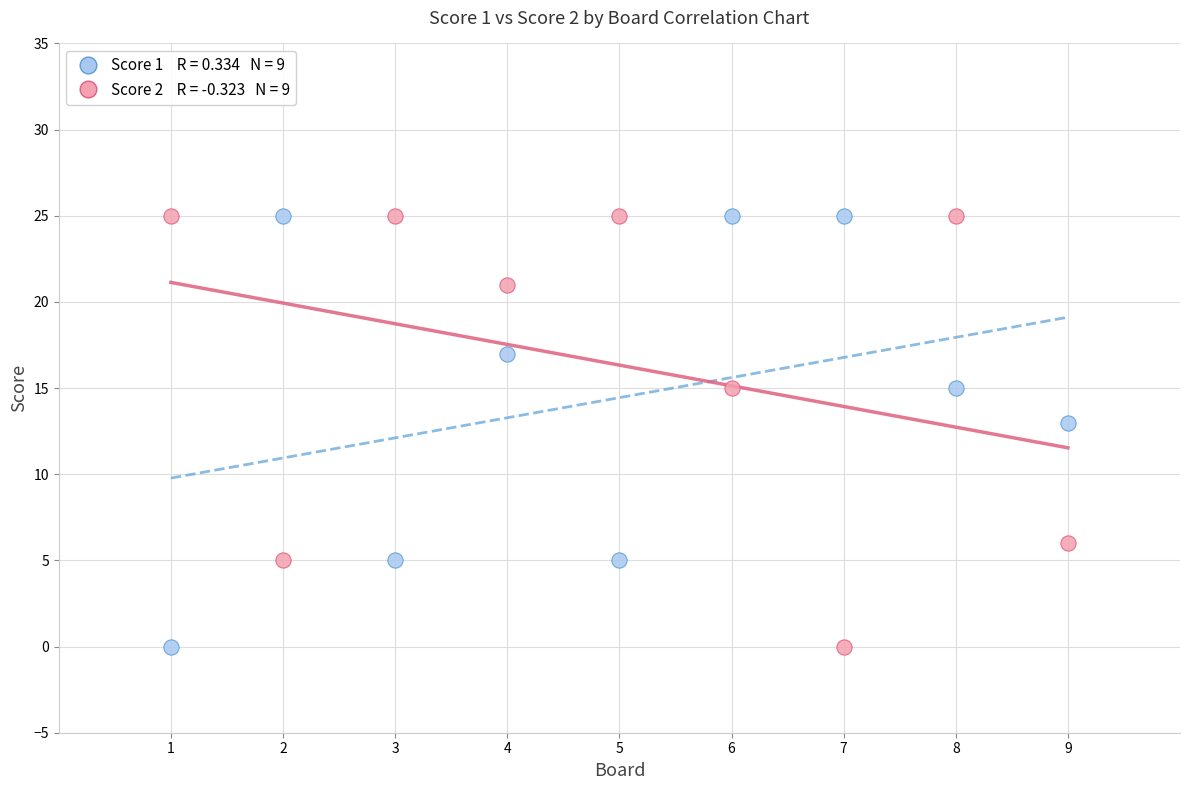

Across all data points, what is the range of Y values (max minus min)?

25